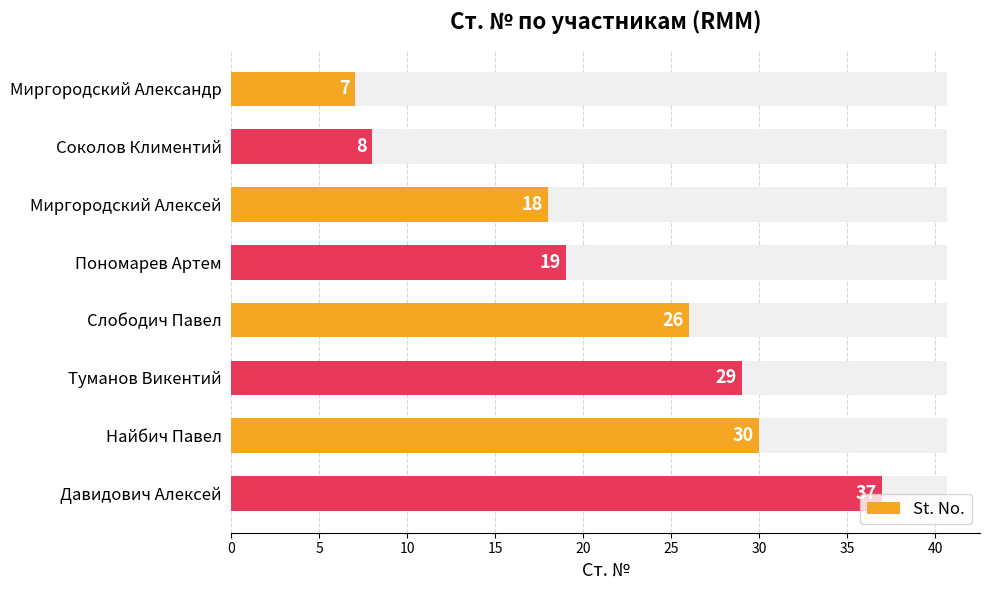

What is the sum of all values?

174